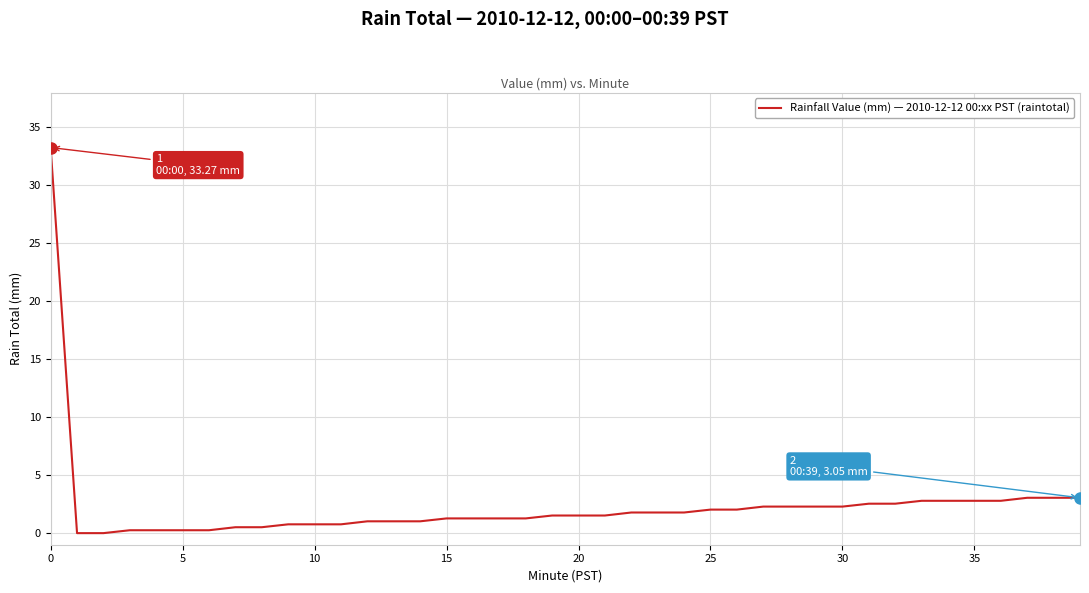

What is the greatest value displayed?

33.3